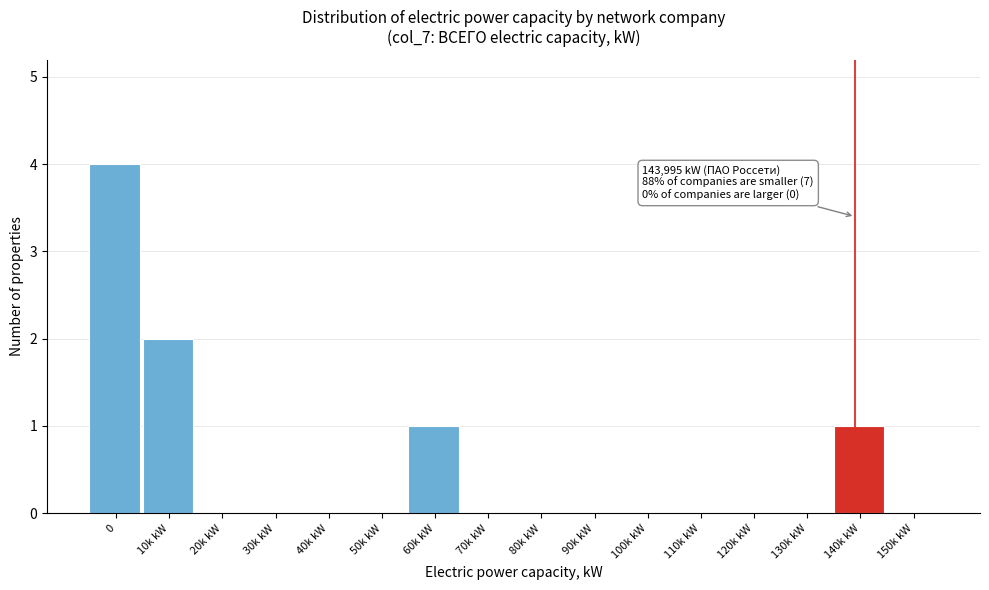

Reading right to left, list all the values displayed in this chart.

150k kW=0	140k kW=1	130k kW=0	120k kW=0	110k kW=0	100k kW=0	90k kW=0	80k kW=0	70k kW=0	60k kW=1	50k kW=0	40k kW=0	30k kW=0	20k kW=0	10k kW=2	0=4